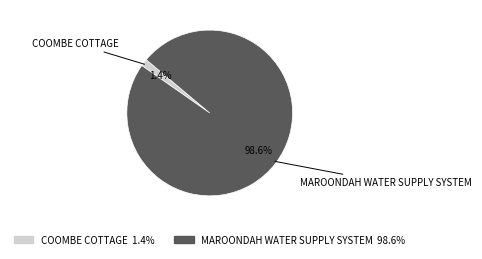

Is it true that MAROONDAH WATER SUPPLY SYSTEM is 99% of the pie?

True